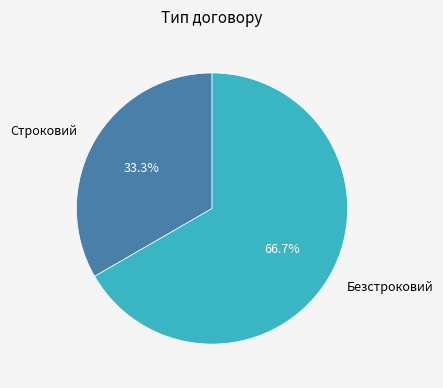

Rank the categories by value from lowest to highest.

Строковий, Безстроковий